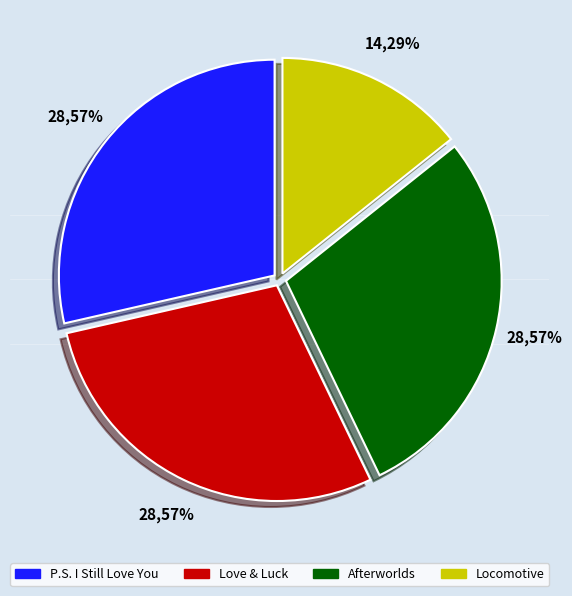

Which slice is the largest?

P.S. I Still Love You